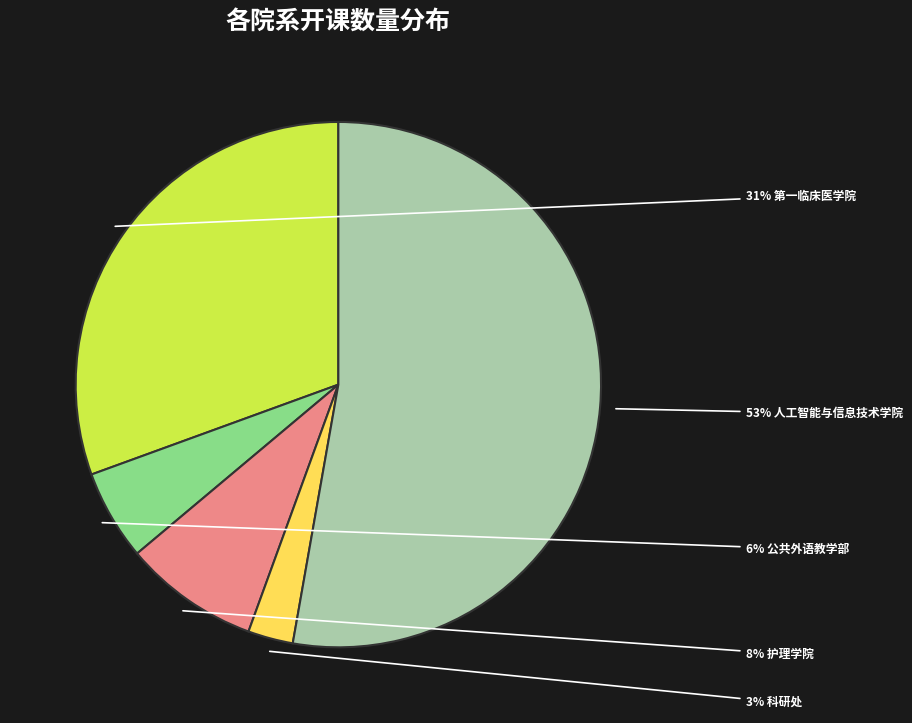

To the nearest percent, what is the average slice percentage?

20%